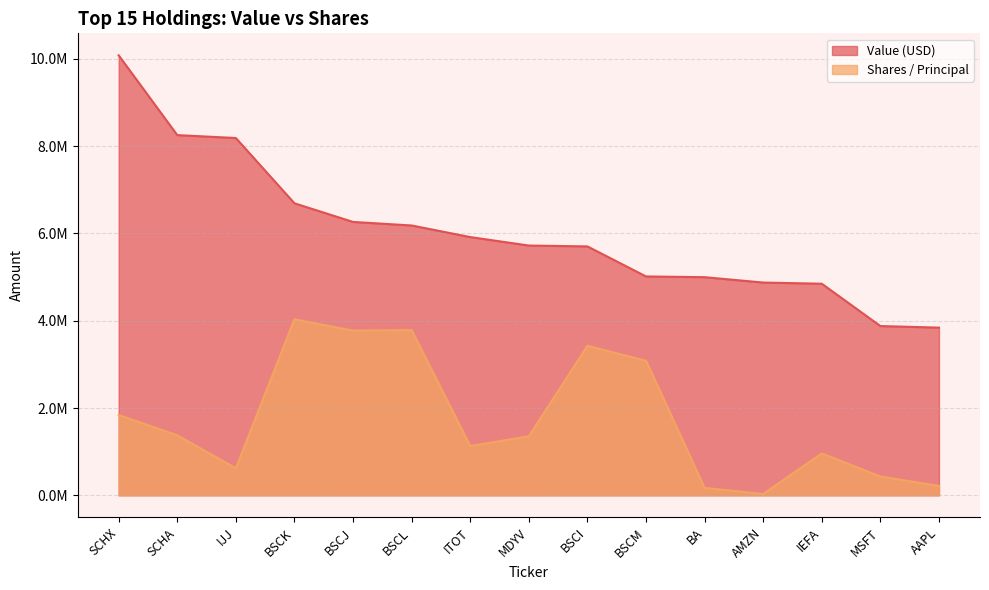

What is the sum of the Value (USD) values at IJJ and ITOT?

14106000.0